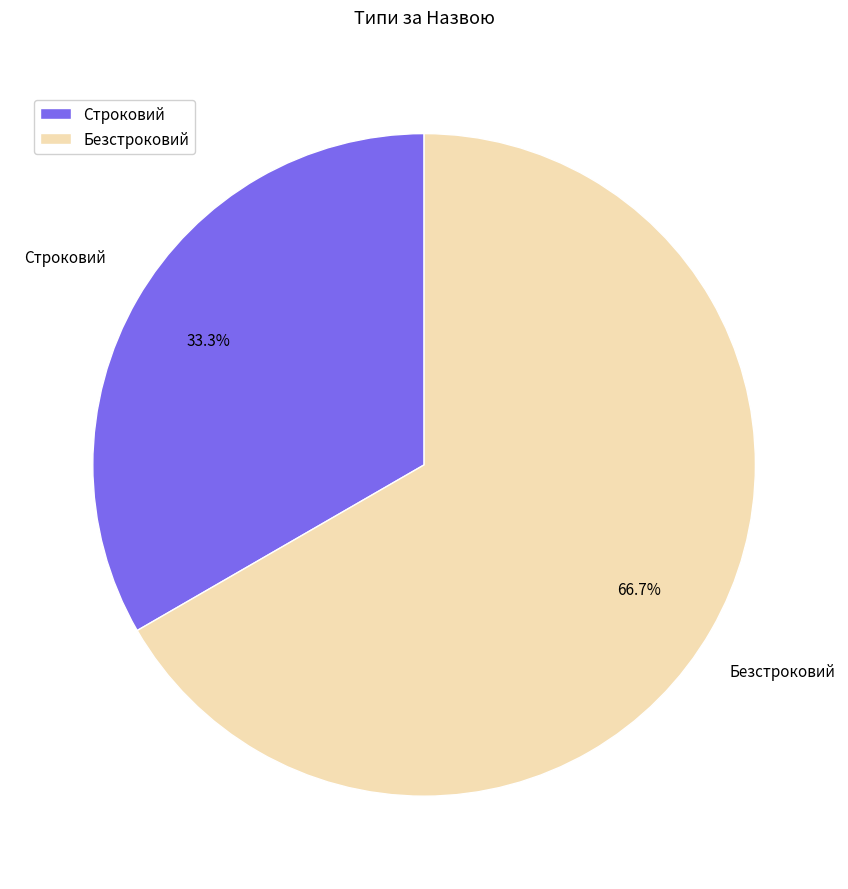

Is it true that Безстроковий is 67% of the pie?

True